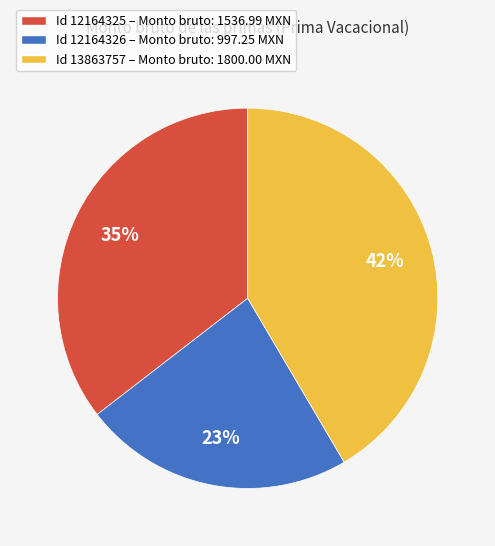

Is there a majority slice in this chart?

No